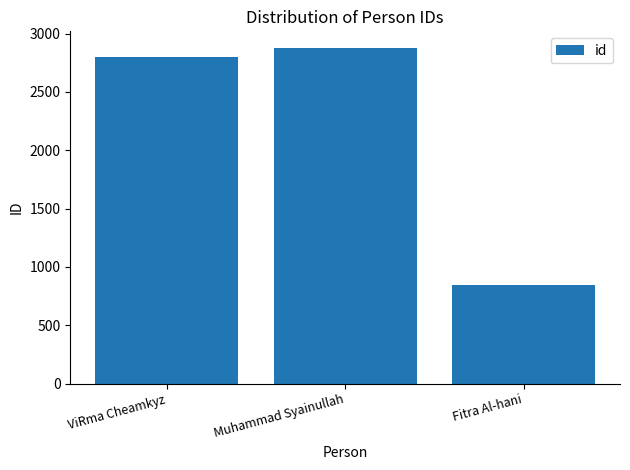

Read the value at Muhammad Syainullah, to the nearest 10.

2880